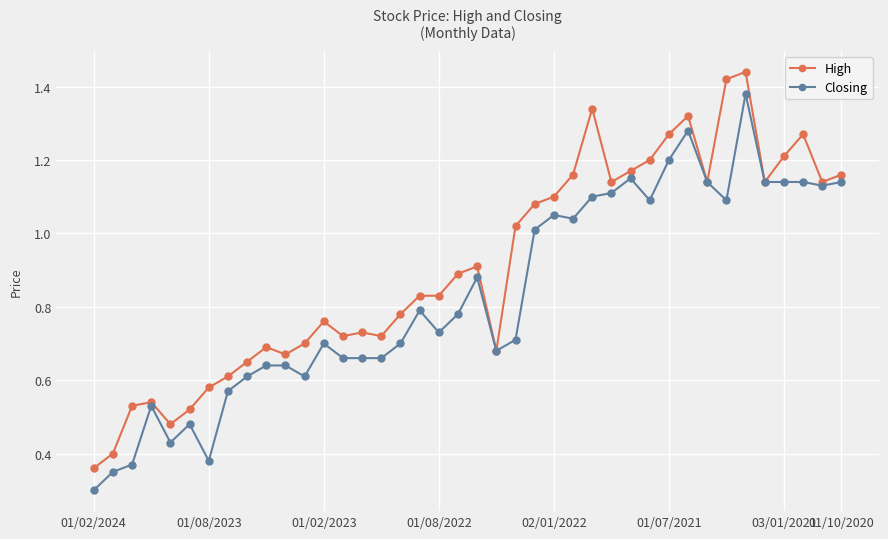

True or false: High has more than 2 points higher than both neighbors.

True